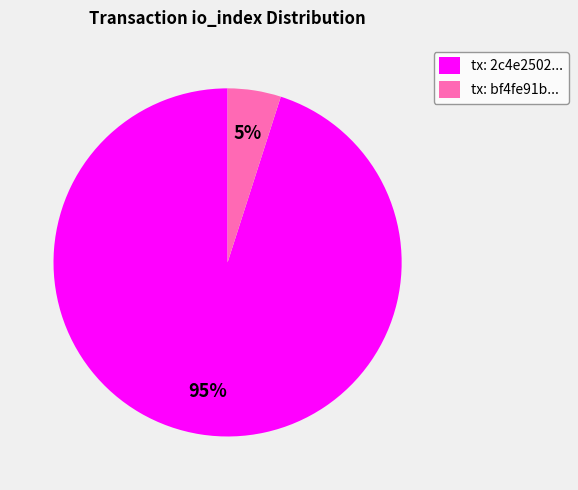

To the nearest percent, what percentage of the pie is tx: bf4fe91b...?

5%